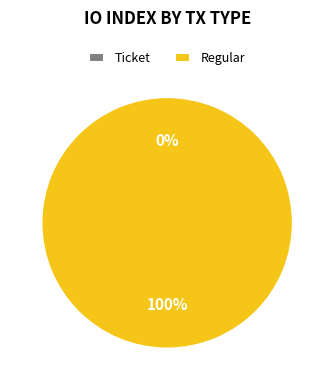

What percentage is the Regular slice, to the nearest percent?

100%